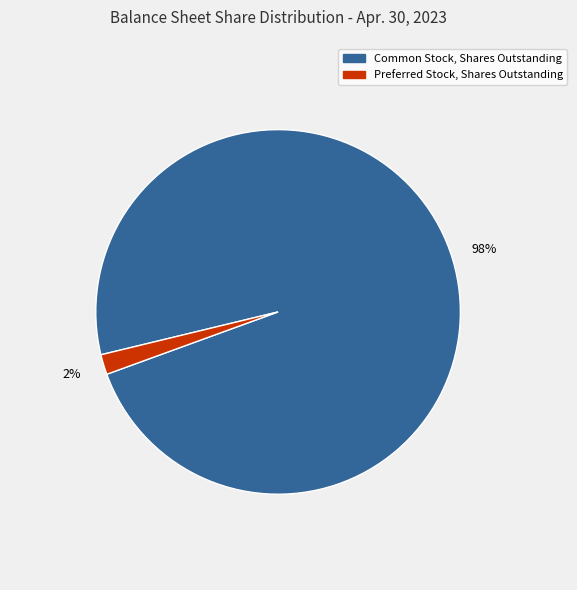

To the nearest percent, what portion does Common Stock, Shares Outstanding represent?

98%